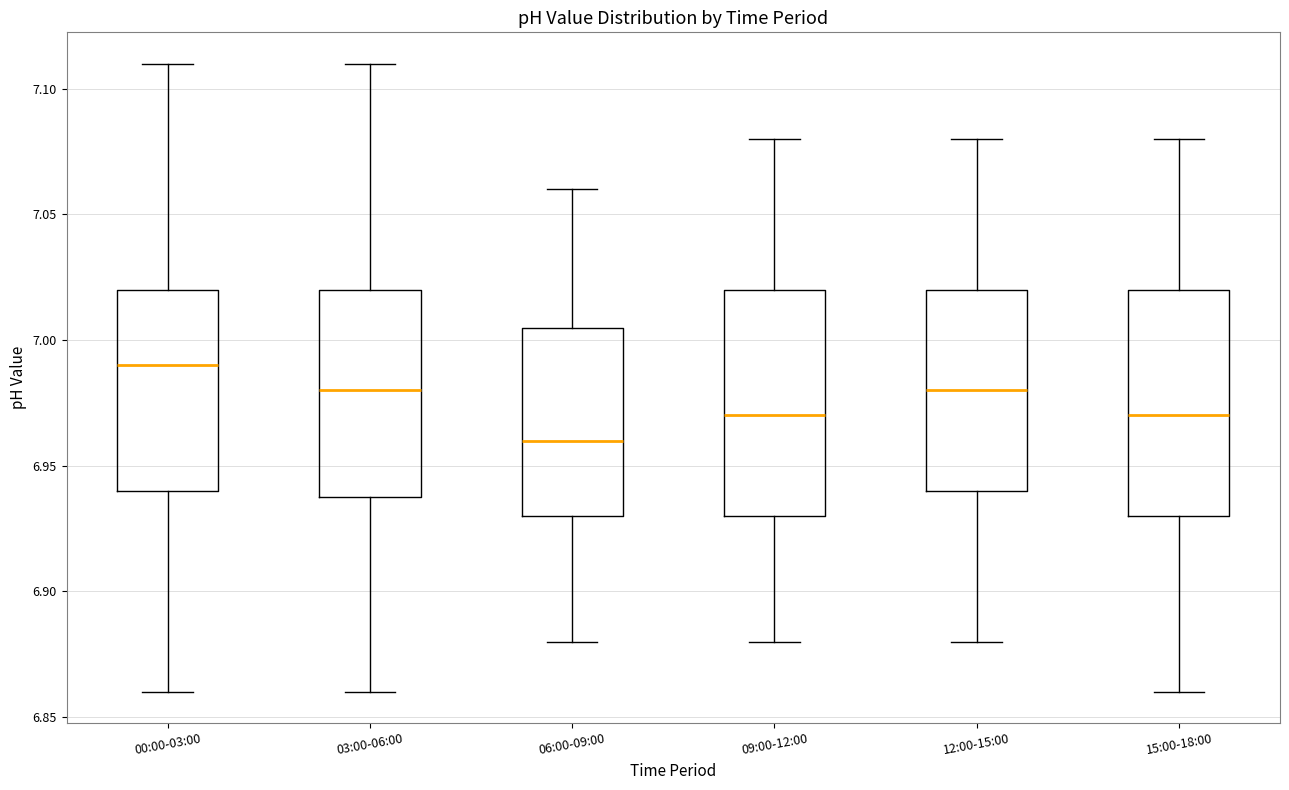

Which box's median line is the highest?

00:00-03:00